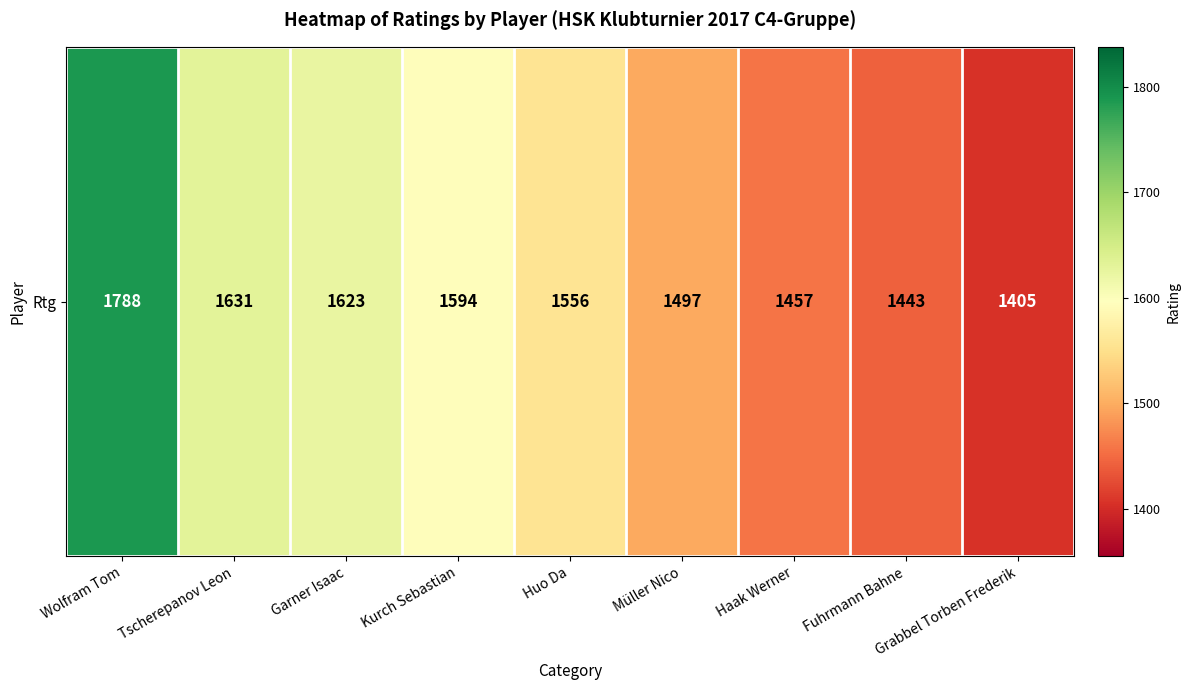

What is the sum of all values?

13994